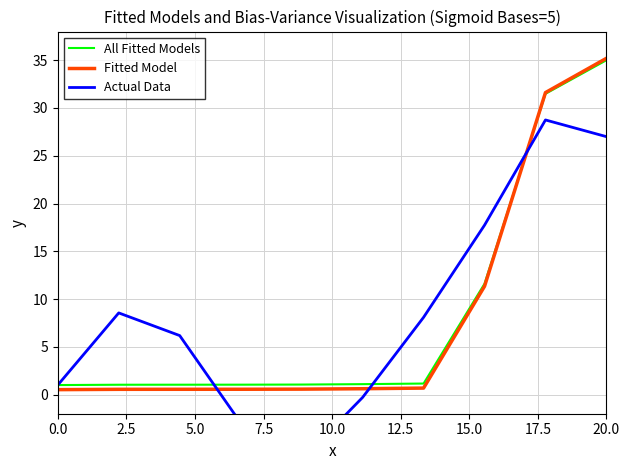

Reading right to left, transcribe all the data shown in this chart.

All Fitted Models: 35.0	31.5	11.6	1.2	1.1	1.1	1.0	1.0	1.0	1.0
Fitted Model: 35.2	31.6	11.3	0.7	0.6	0.6	0.6	0.6	0.6	0.5
Actual Data: 27.0	28.7	17.7	8.1	-0.3	-6.8	-3.0	6.2	8.6	1.0